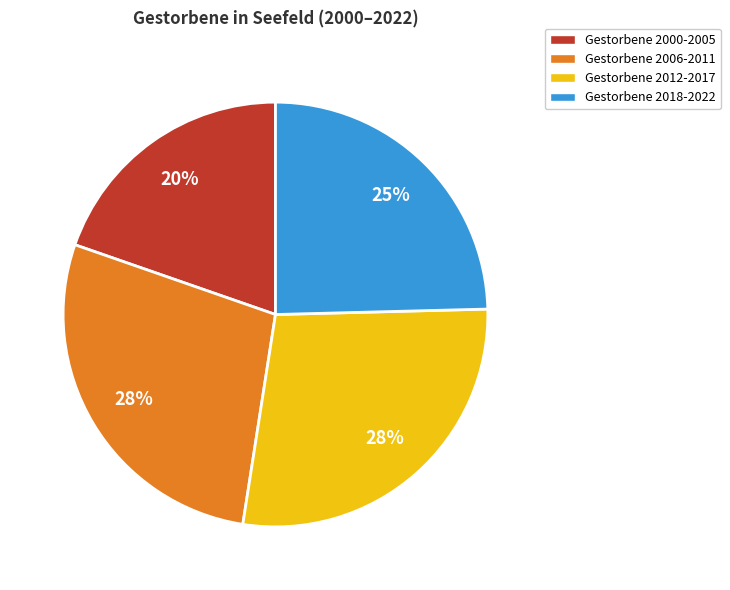

Does any single category account for the majority?

No